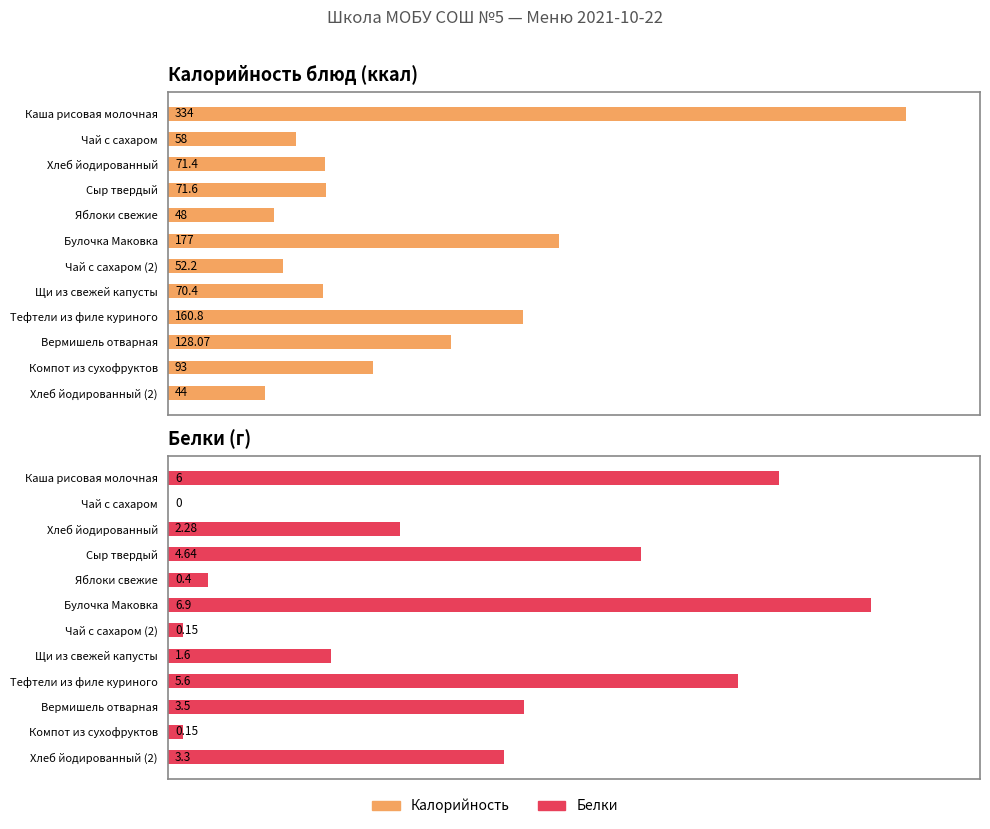

Reading left to right, what are all the values shown in this chart?

Калорийность: 334.0	58.0	71.4	71.6	48.0	177.0	52.2	70.4	160.8	128.1	93.0	44.0
Белки: 6.0	0.0	2.3	4.6	0.4	6.9	0.1	1.6	5.6	3.5	0.1	3.3